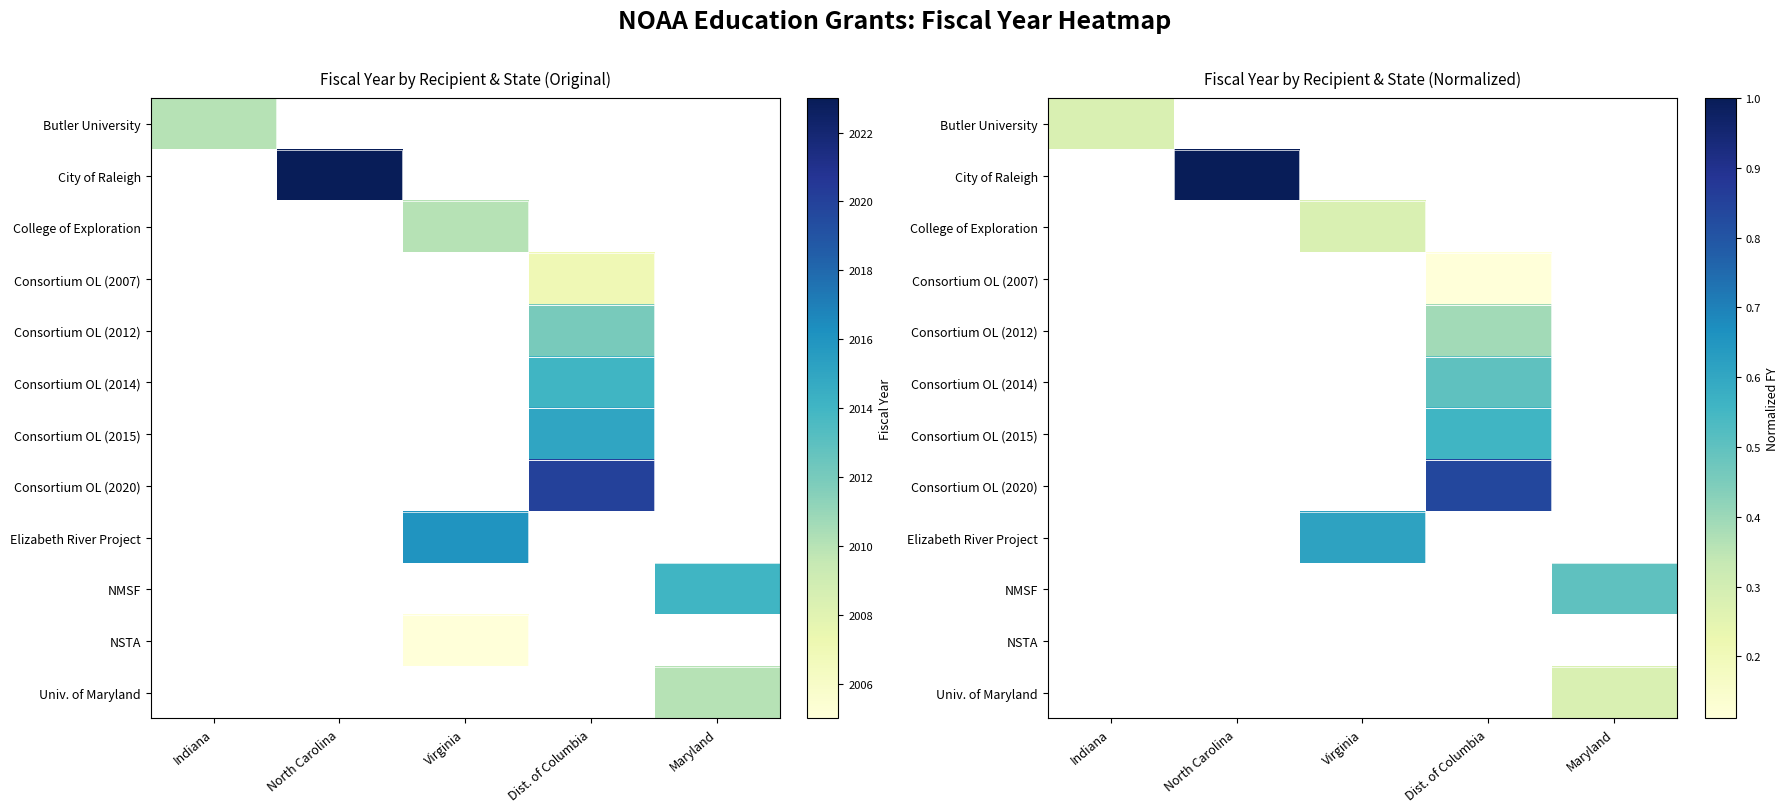

What value does the College of Exploration series have at Virginia?

0.3